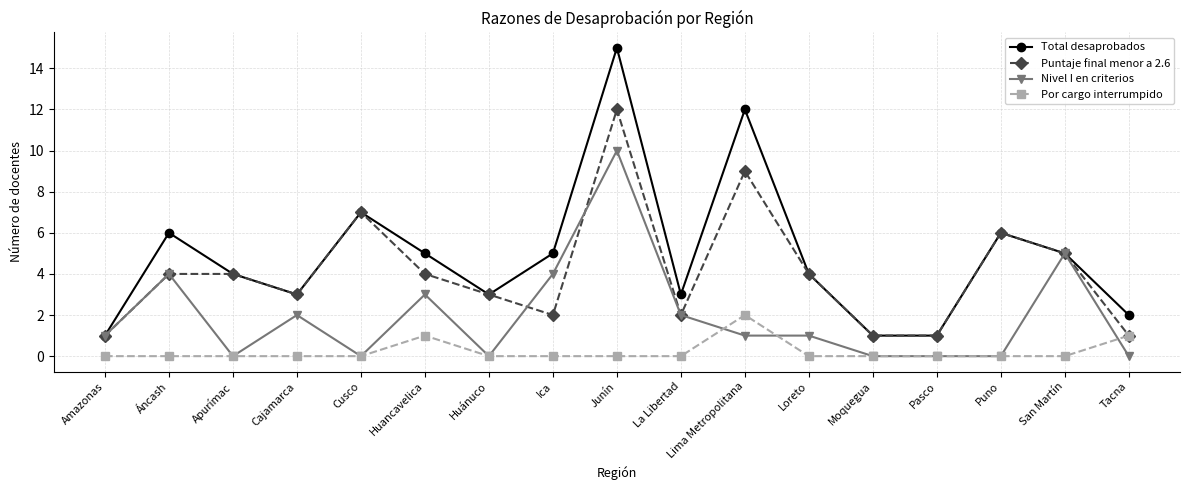

The Puntaje final menor a 2.6 series shows 3 at Cajamarca. True or false?

True